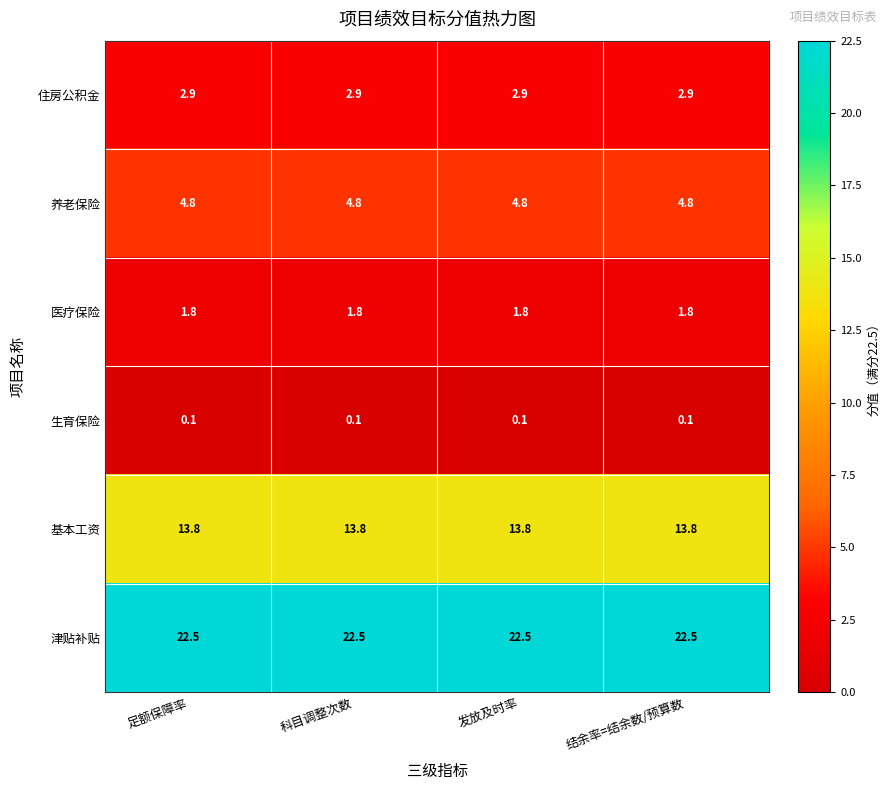

What is the maximum value shown in the chart?

22.5